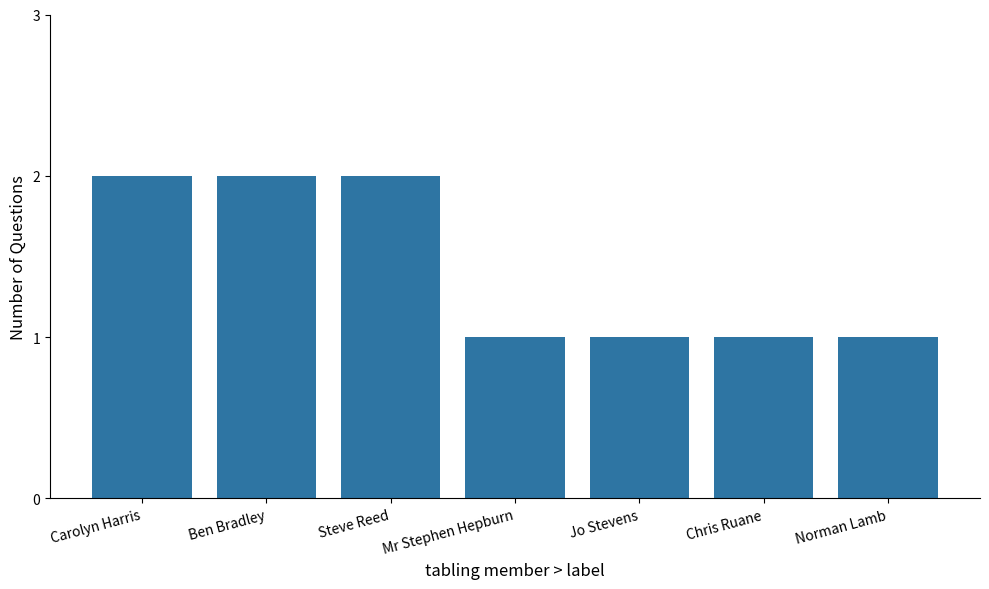

What position from the left is Jo Stevens?

5